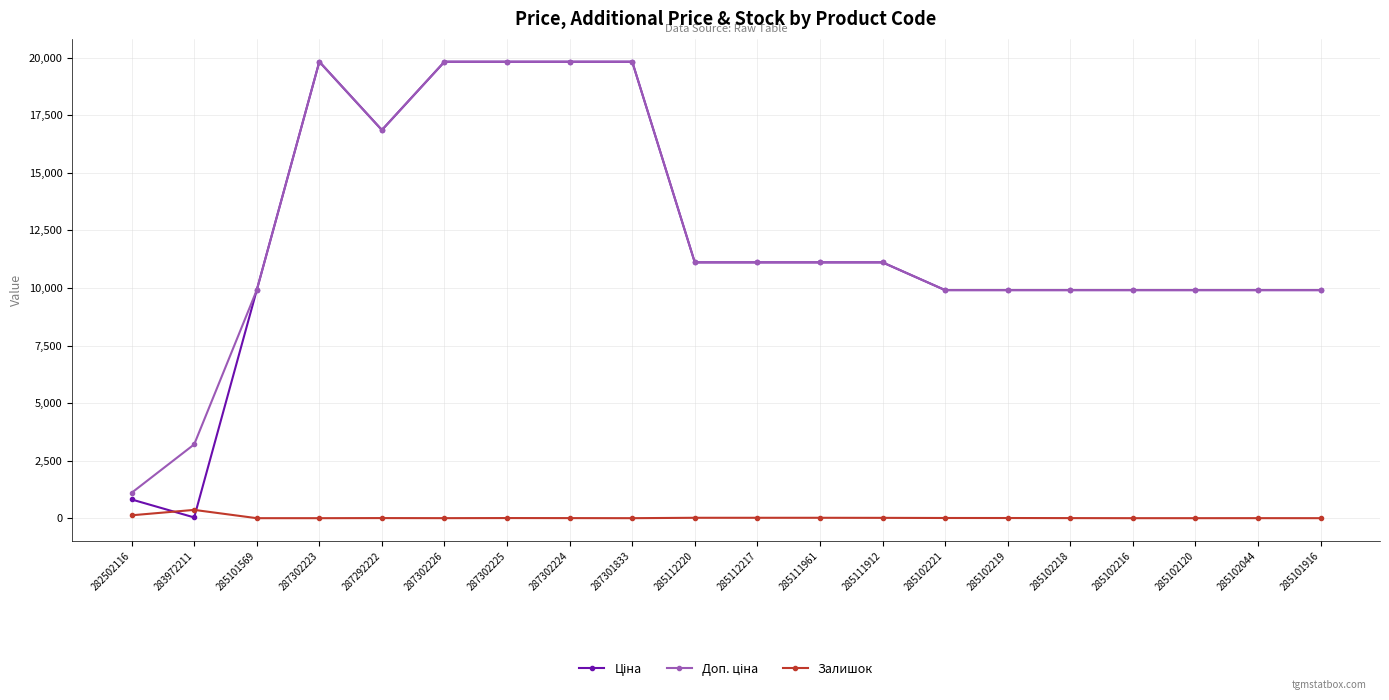

What is the greatest value displayed?

19831.1